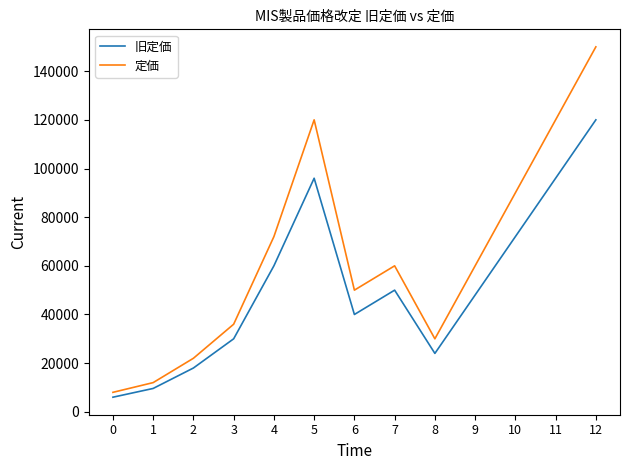

Where is the first local maximum for 旧定価?

5